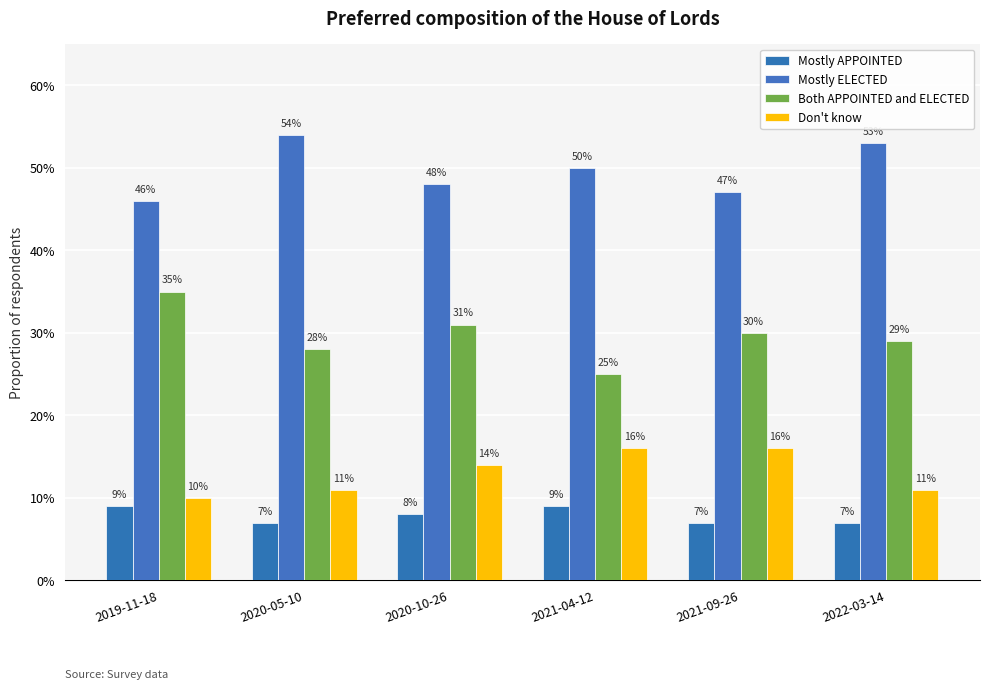

Rank the series at 2020-05-10 from lowest to highest value.

Mostly APPOINTED, Don't know, Both APPOINTED and ELECTED, Mostly ELECTED